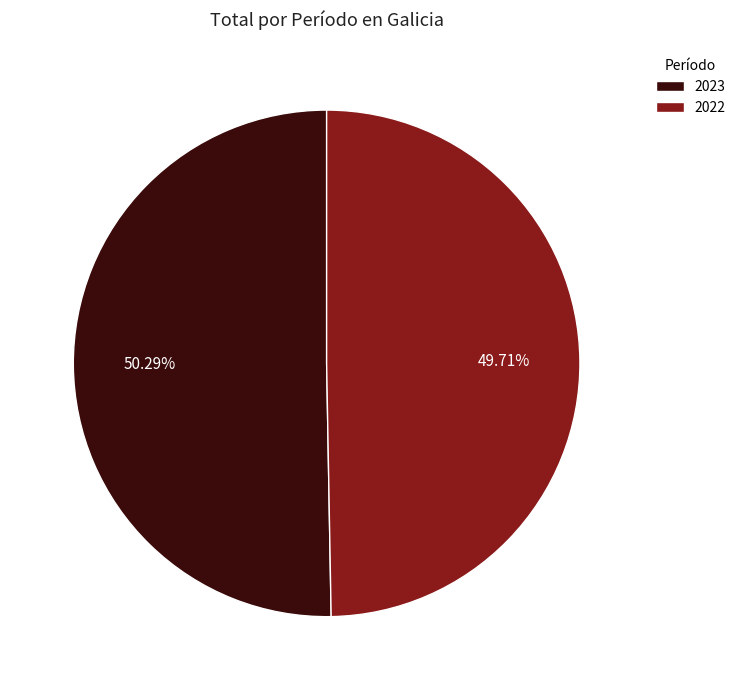

To the nearest percent, what percentage of the pie is 2022?

50%